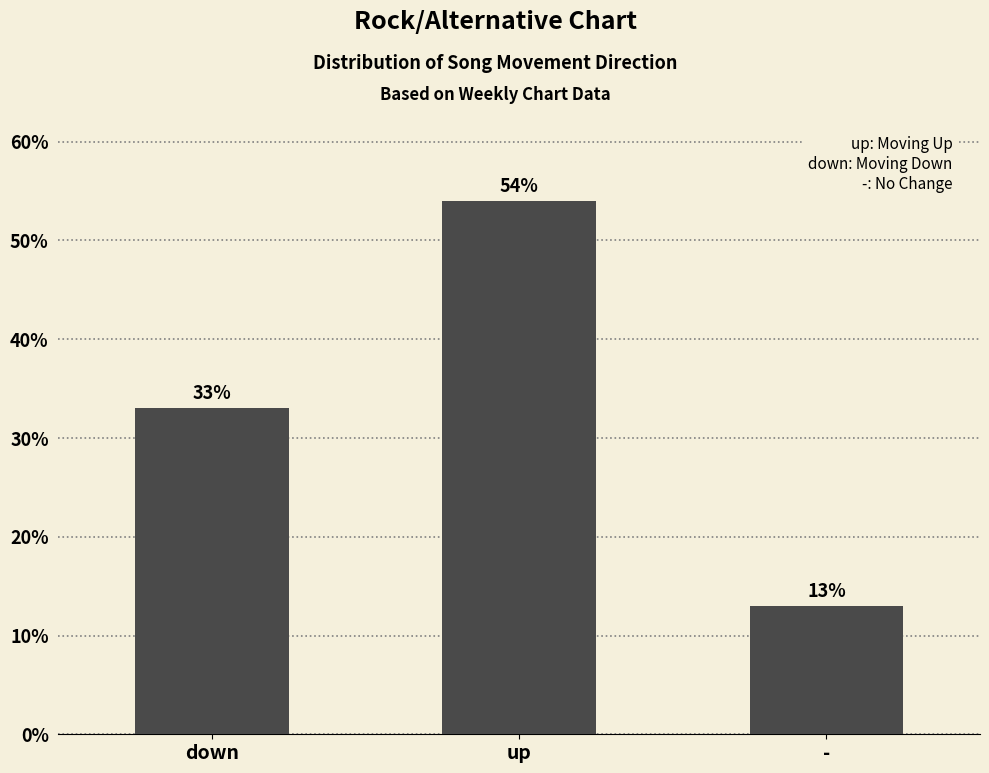

Which label corresponds to the smallest value in the chart?

-